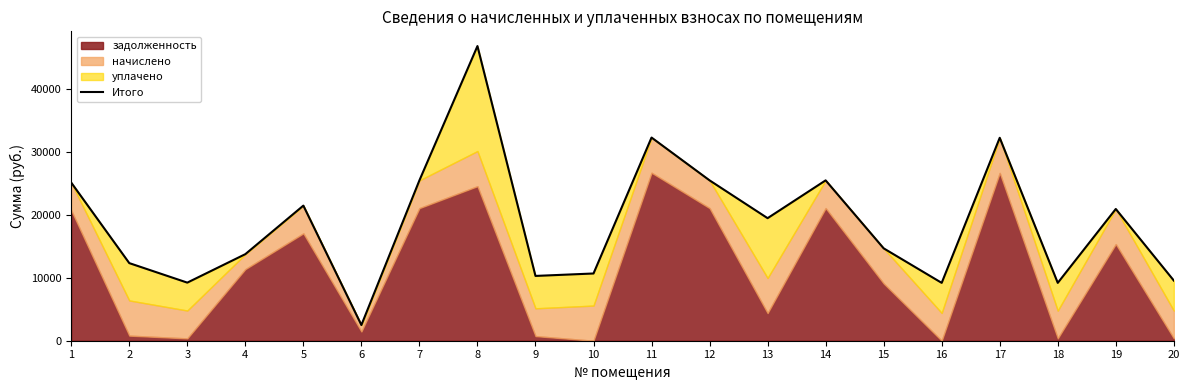

What is the value of the 9th point from the left?

10287.3